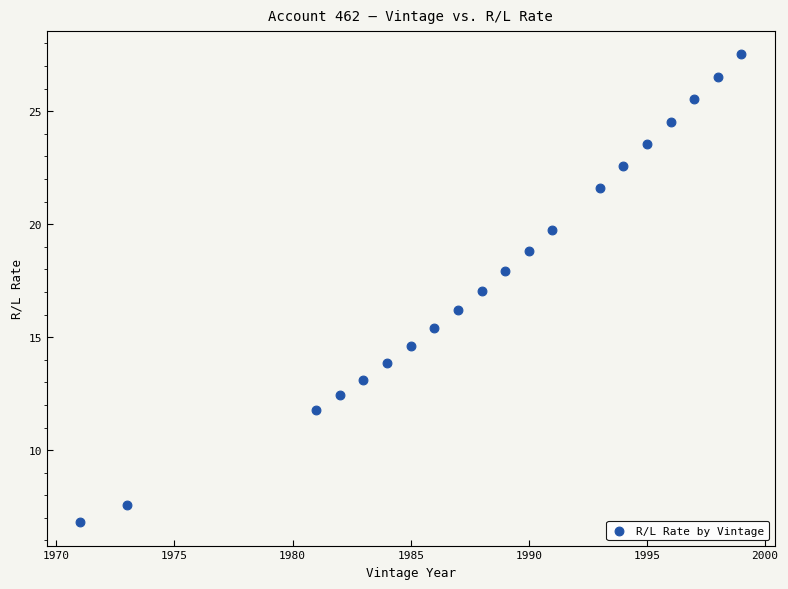

What is the range of Y values (max minus min)?

20.7